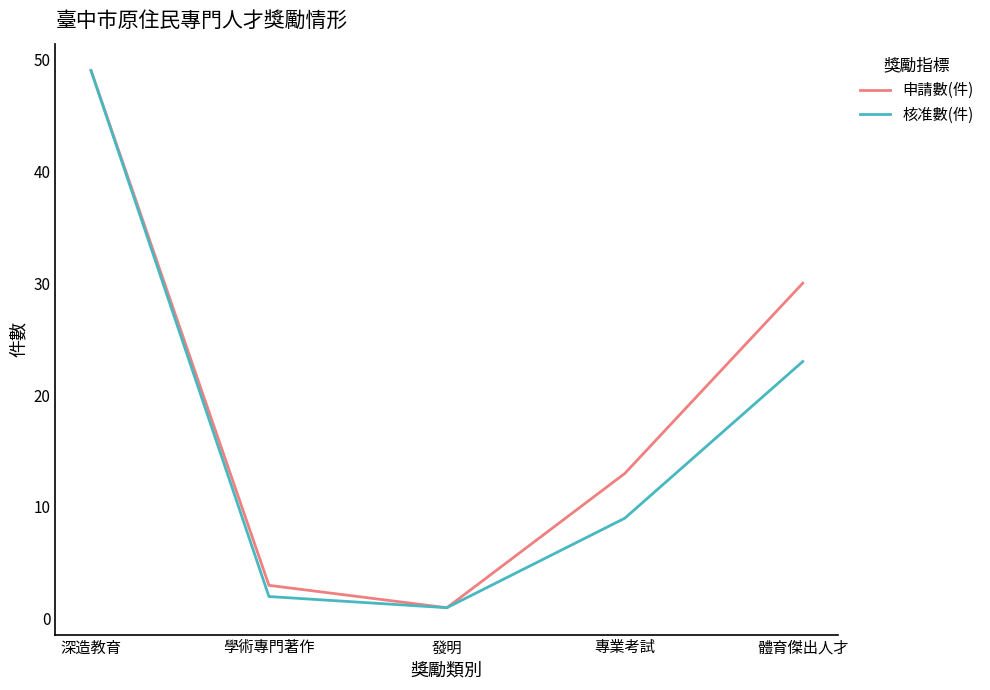

What is the difference between the highest and lowest values at 專業考試?

4